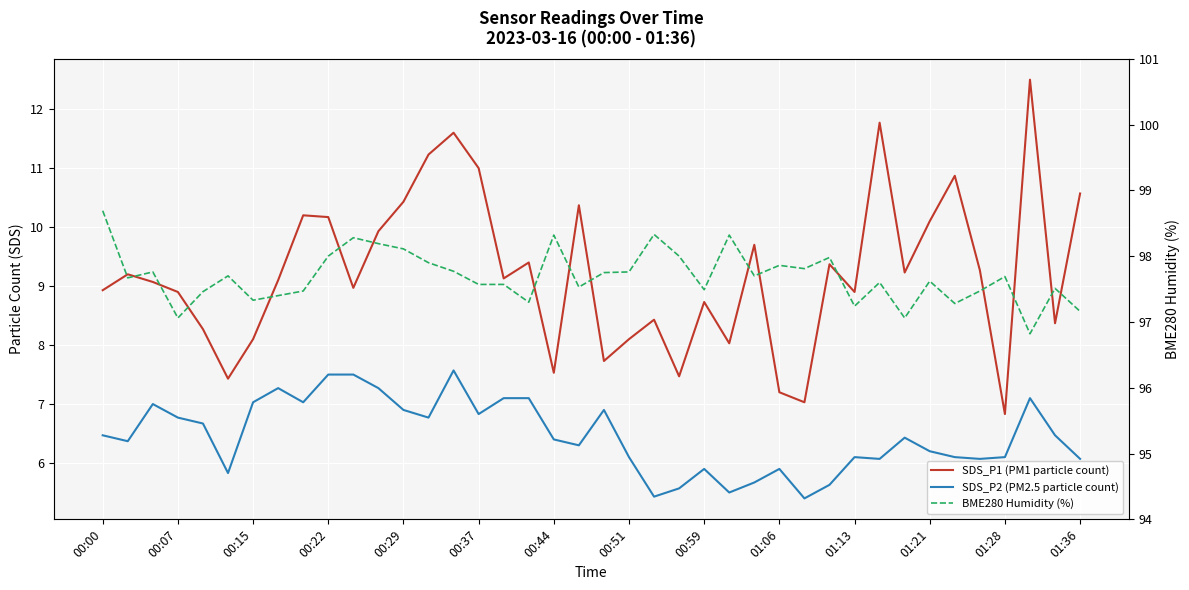

How many data points does each series have?

40